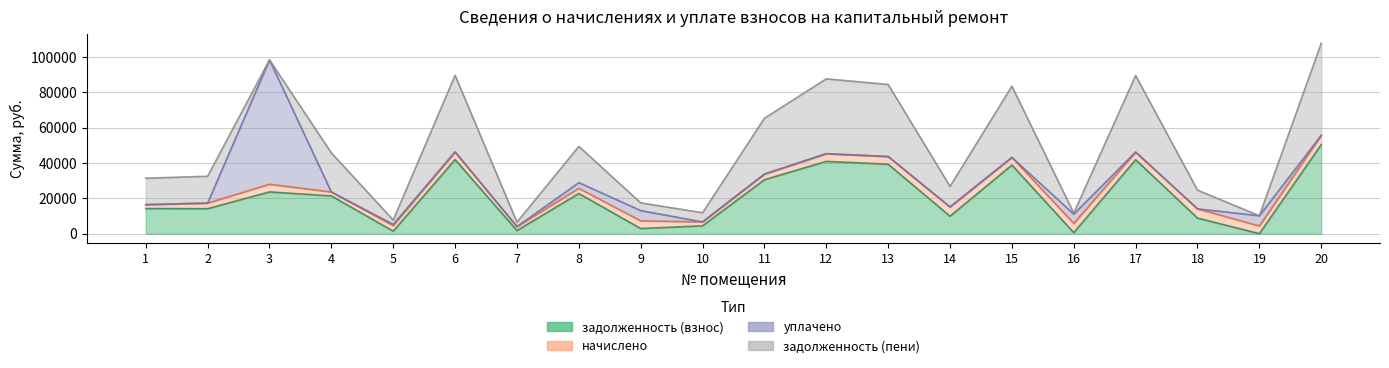

In задолженность (пени), how many points are higher than both neighbors (excluding endpoints)?

7